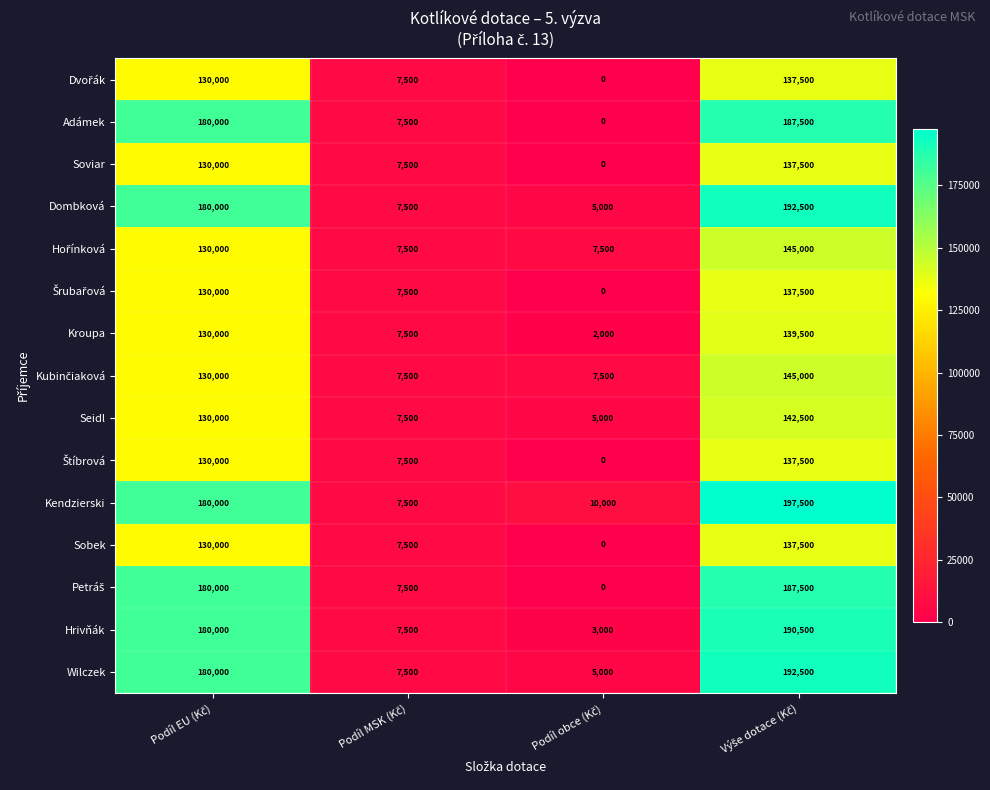

What is the greatest value displayed?

197500